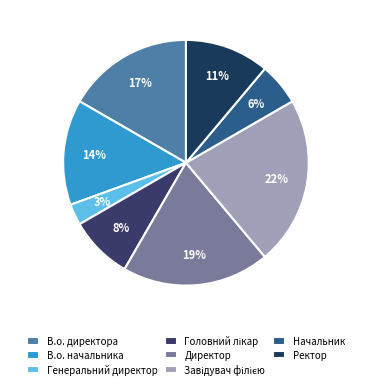

Is it true that Директор is 19% of the pie?

True